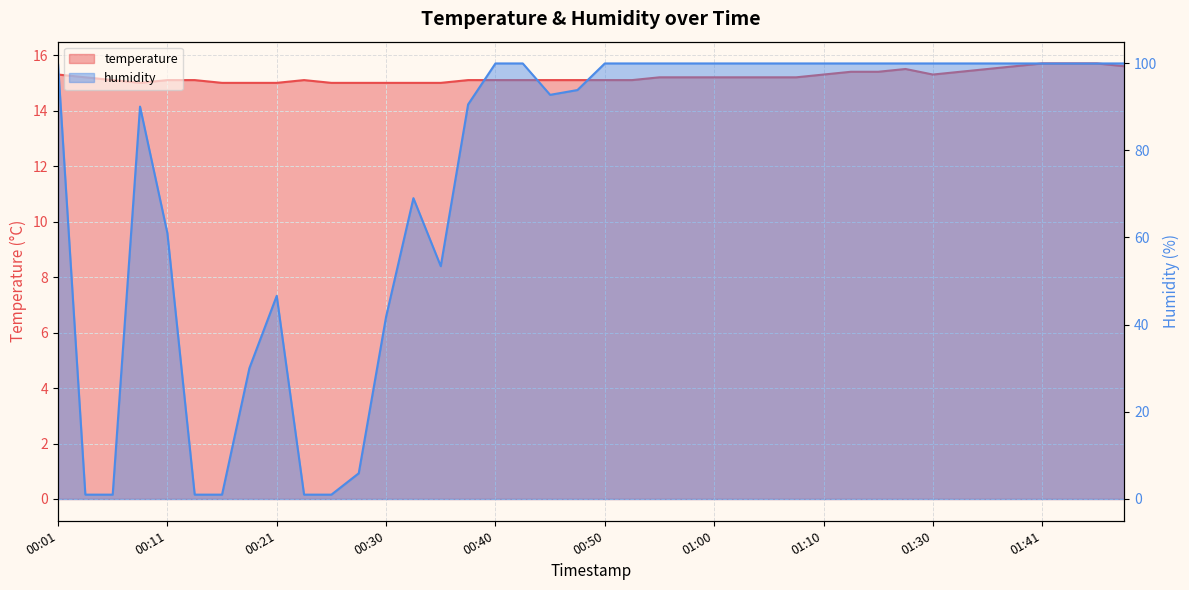

What is the lowest value of the temperature series?

15.0